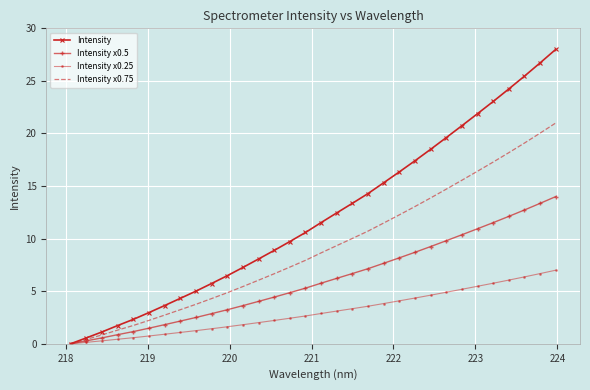

What is the greatest value displayed?

28.0